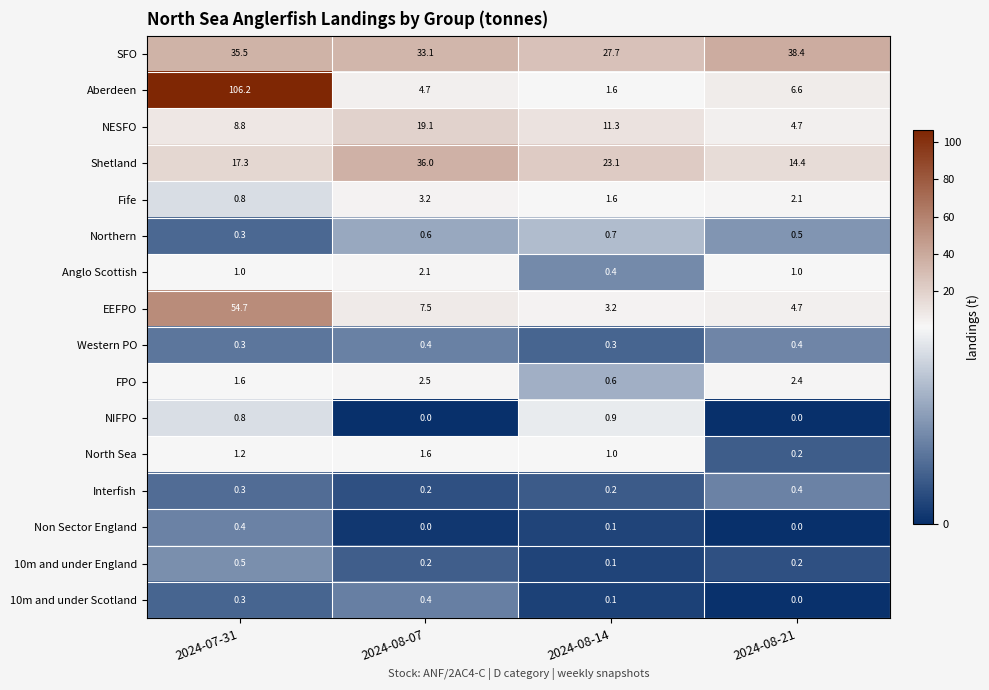

True or false: Anglo Scottish has a value of 1.0 at 2024-07-31.

True